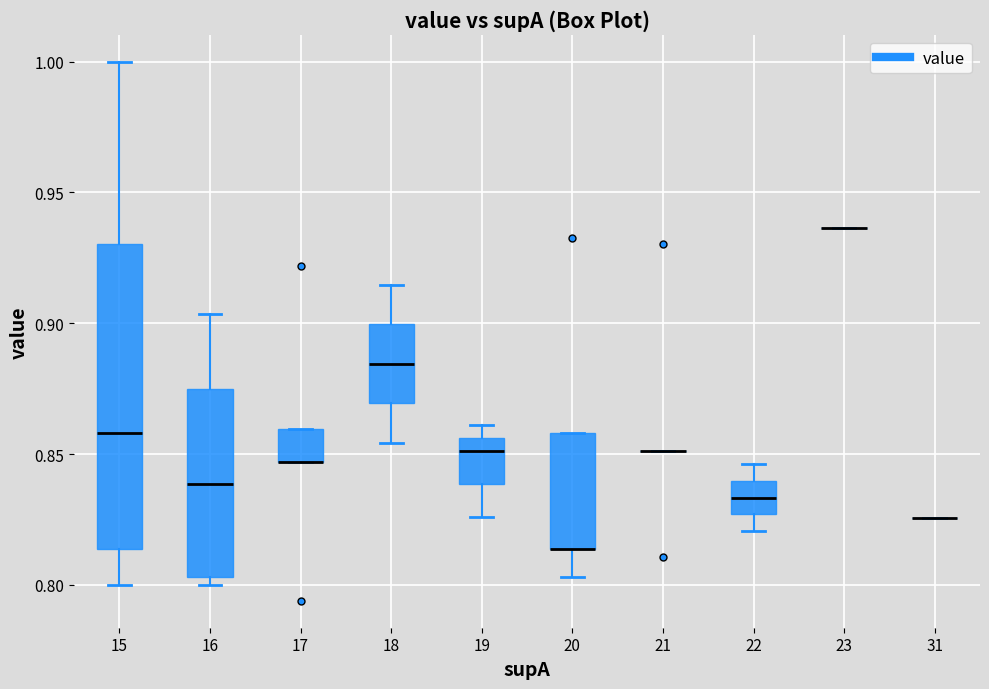

Where does the lower whisker of the box at x = 20 end on the y-axis? The values are not printed on the chart, so give them approximately, as read against the axis.

0.805